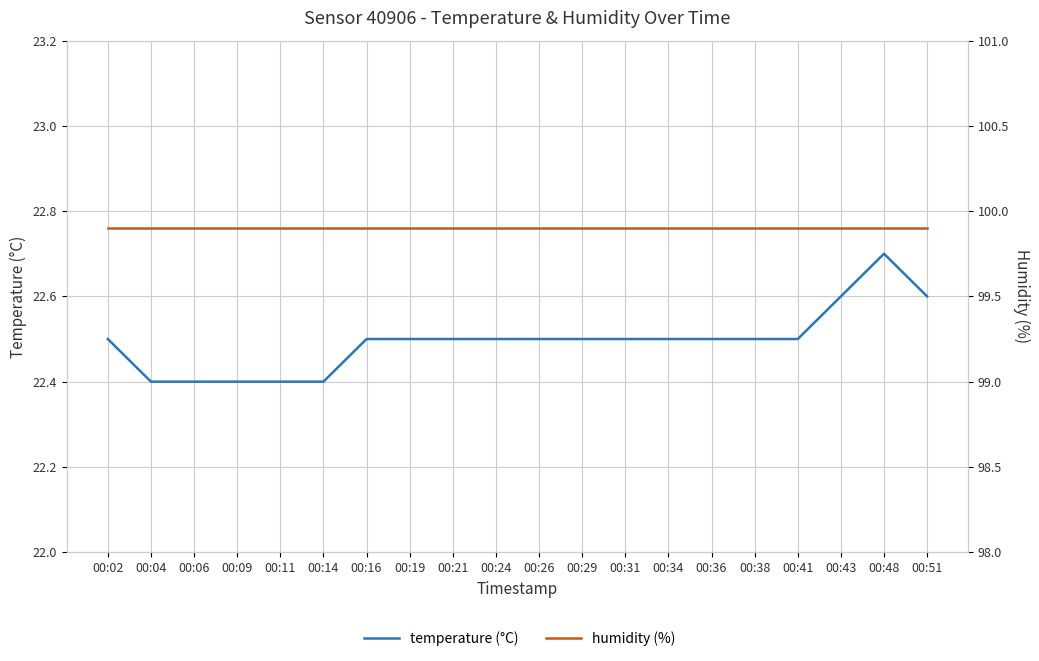

What are all the series names shown in the legend?

temperature (°C), humidity (%)